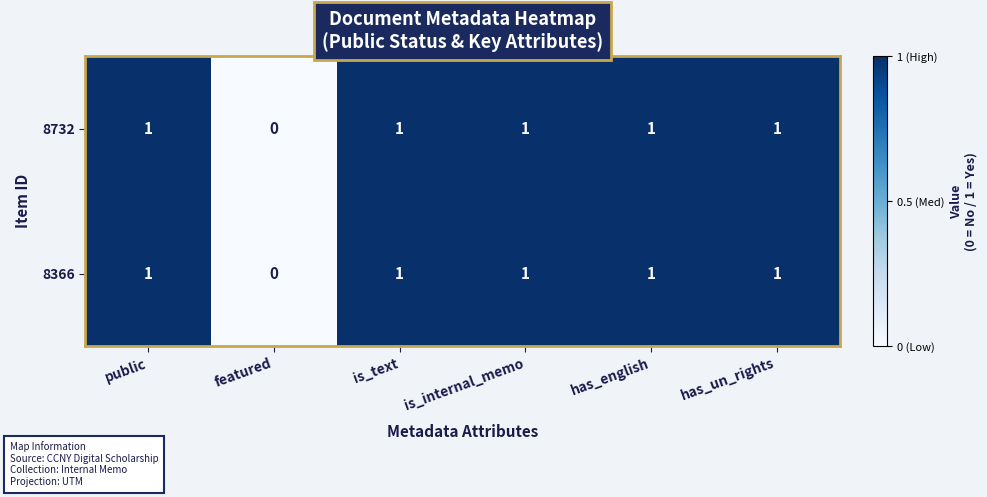

Is the value of 8732 at featured greater than the value of 8366 at has_english?

No